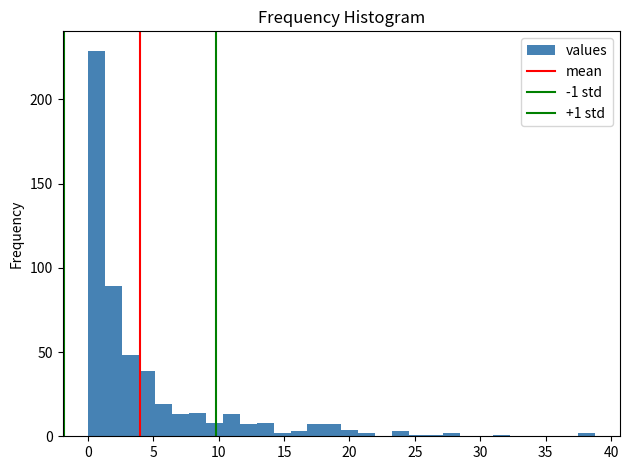

Around what value on the x-axis is the tallest bar? Give the approximate position of its centre, as read against the axis.

0.5